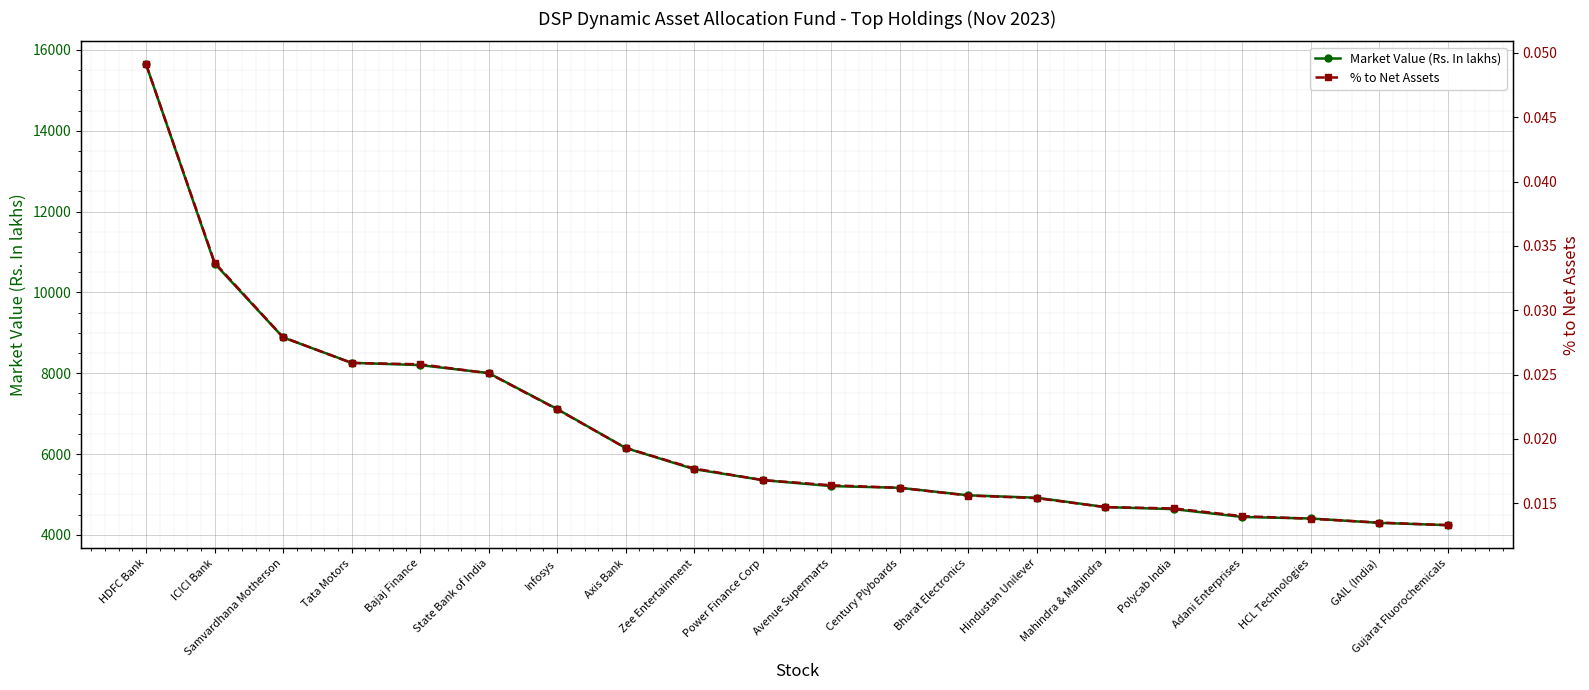

Between Samvardhana Motherson and Tata Motors, which series saw the biggest shift?

Market Value (Rs. In lakhs)